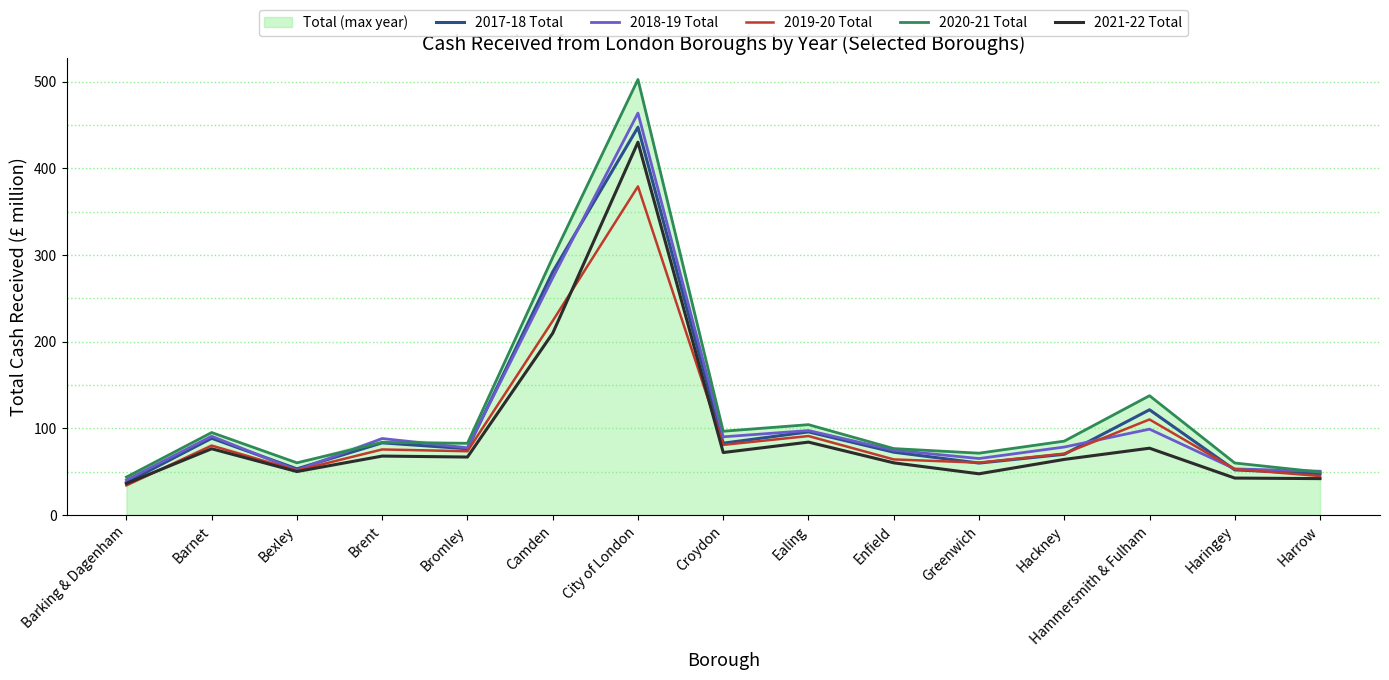

Is the value of 2017-18 Total at City of London greater than the value of 2018-19 Total at Croydon?

Yes